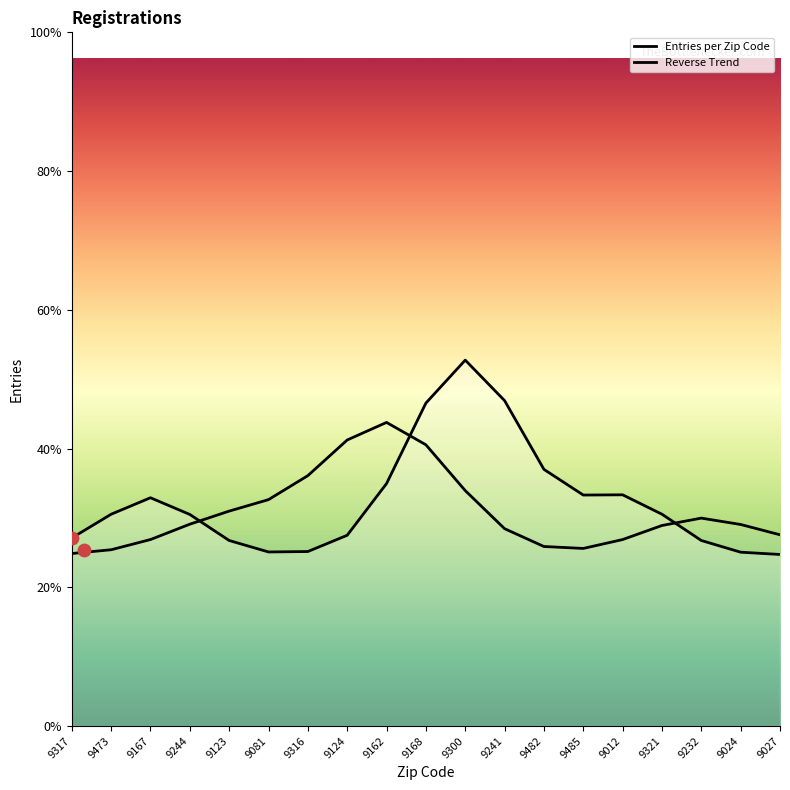

Which series contains the highest Y value?

Entries per Zip Code